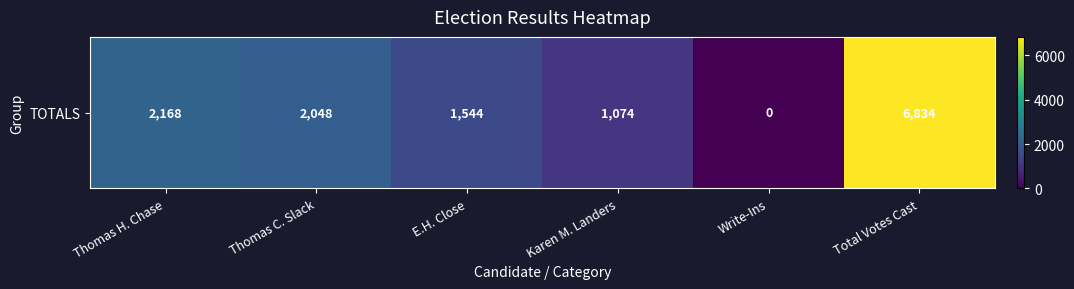

List the labels in order of value, largest first.

Total Votes Cast, Thomas H. Chase, Thomas C. Slack, E.H. Close, Karen M. Landers, Write-Ins